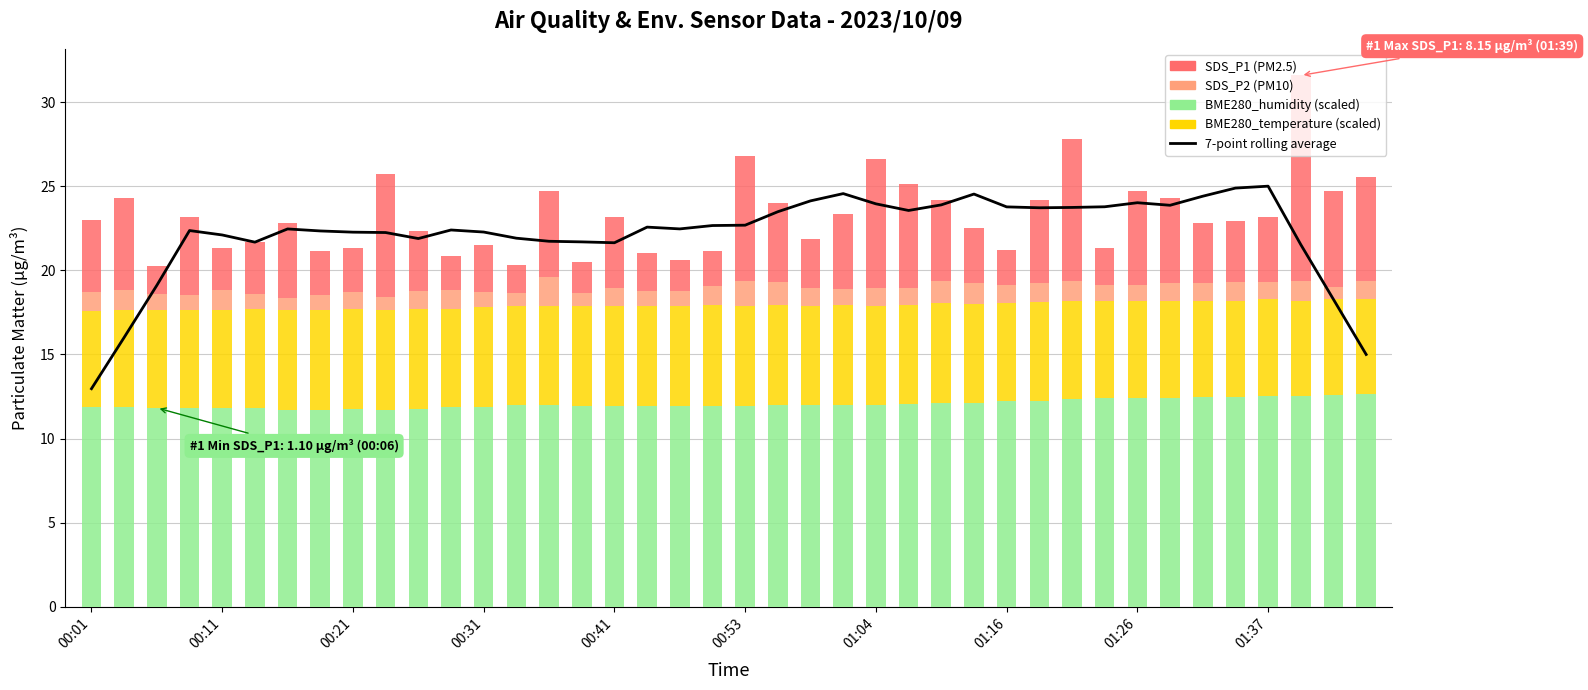

What are all the series names shown in the legend?

7-point rolling average, BME280_humidity, BME280_temperature, SDS_P2, SDS_P1